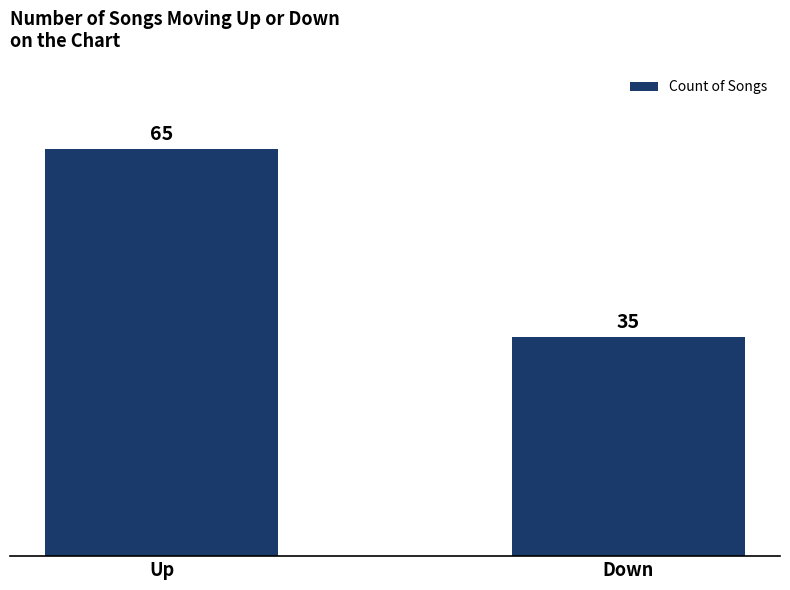

What is the label of the 1st bar from the right?

Down